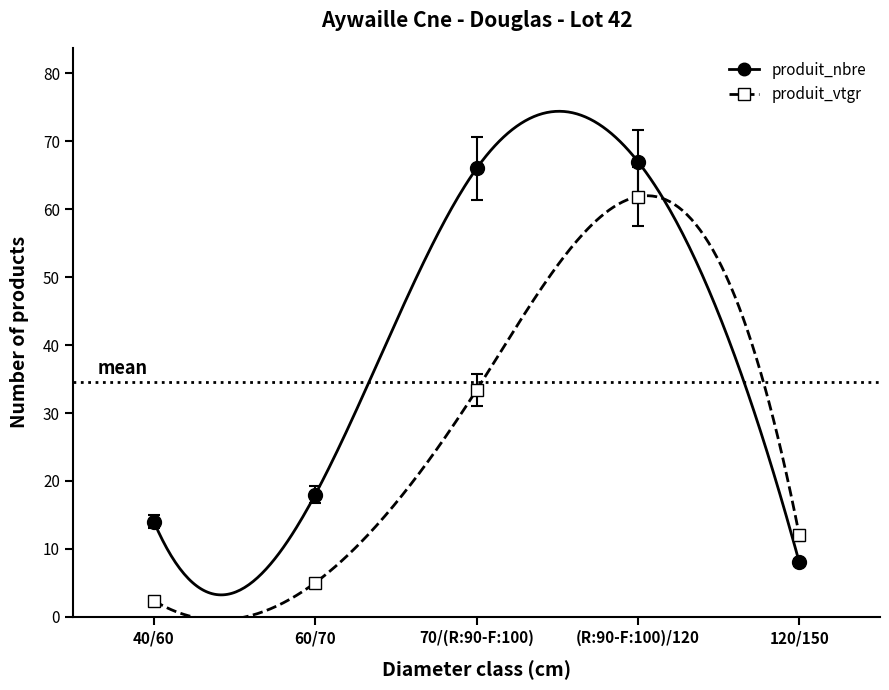

Rank the categories by produit_vtgr value from lowest to highest.

40/60, 60/70, 120/150, 70/(R:90-F:100), (R:90-F:100)/120